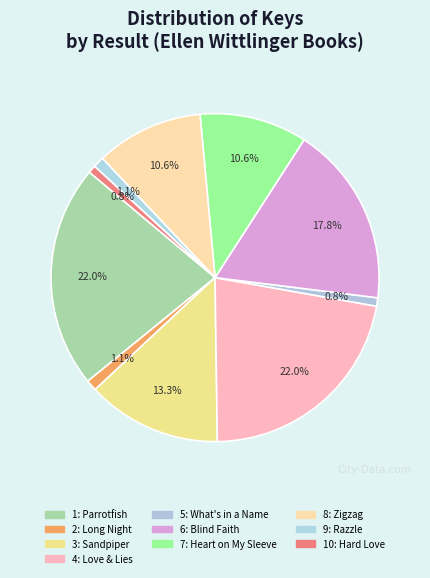

To the nearest percent, what is the average slice percentage?

10%